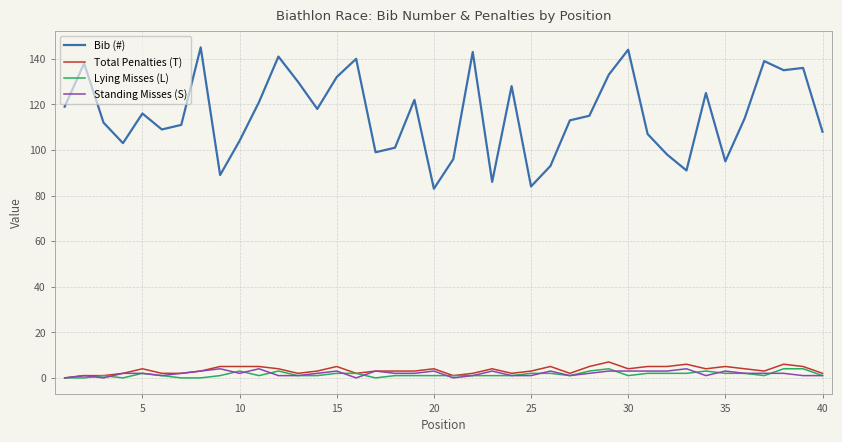

Which series has the largest total across all categories?

Bib (#)